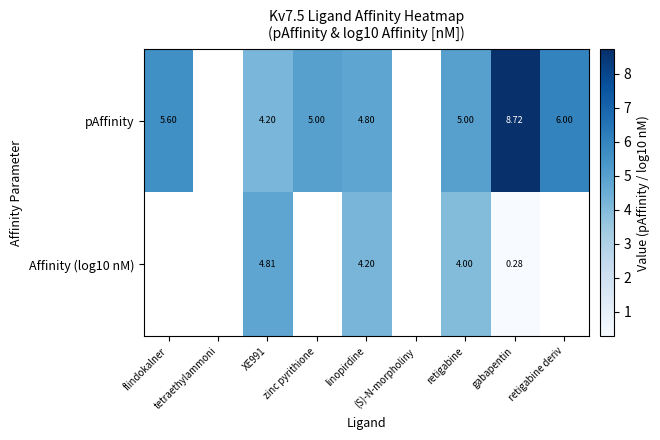

What is the approximate value of pAffinity at XE991?

4.2